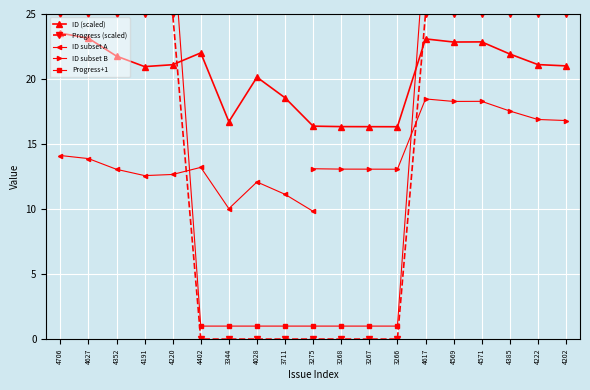

True or false: ID (scaled) has a value of 21.0 at 4202.

True